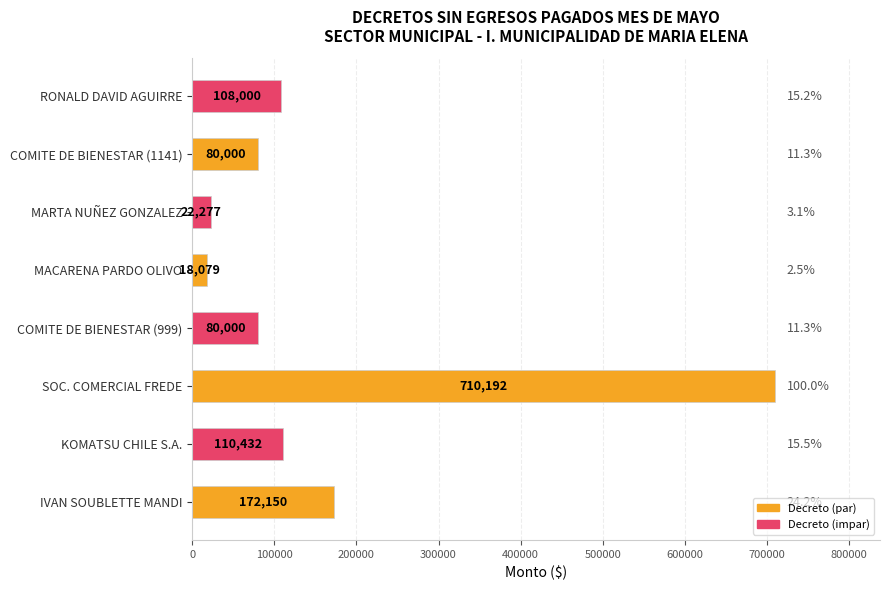

Is it true that the value at COMITE DE BIENESTAR (999) is 25903?

False